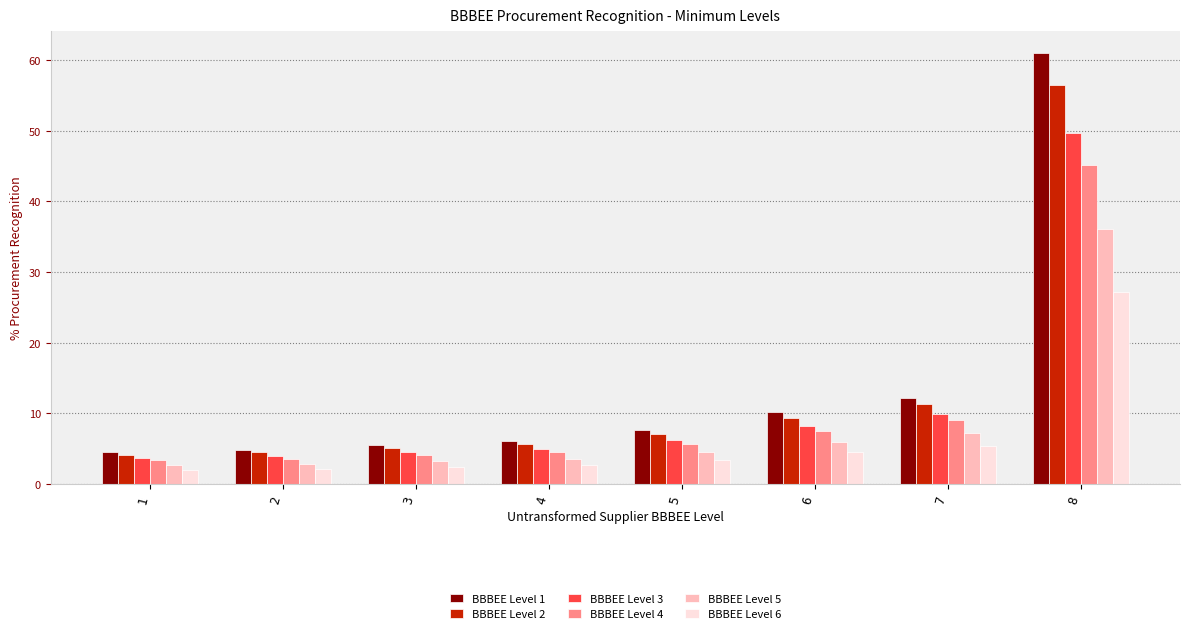

List the series in order of their peak value, highest first.

BBBEE Level 1, BBBEE Level 2, BBBEE Level 3, BBBEE Level 4, BBBEE Level 5, BBBEE Level 6